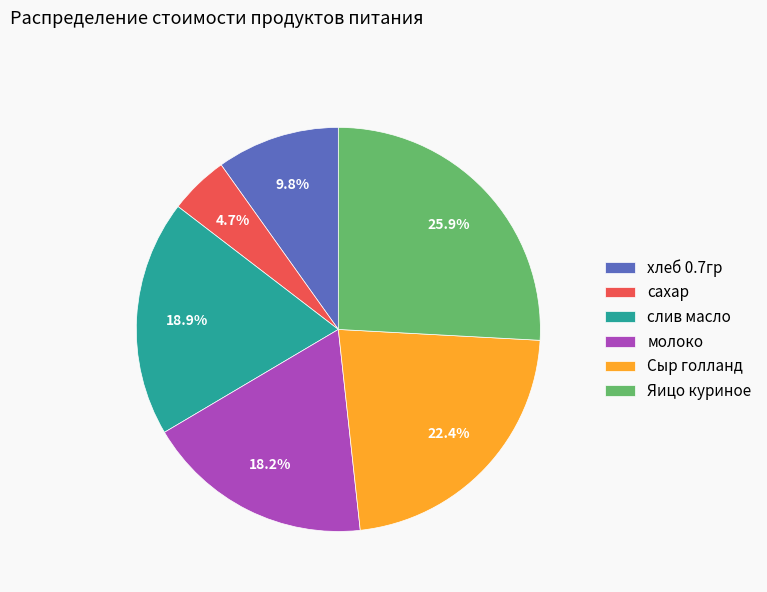

What is the smallest slice in the pie chart?

сахар